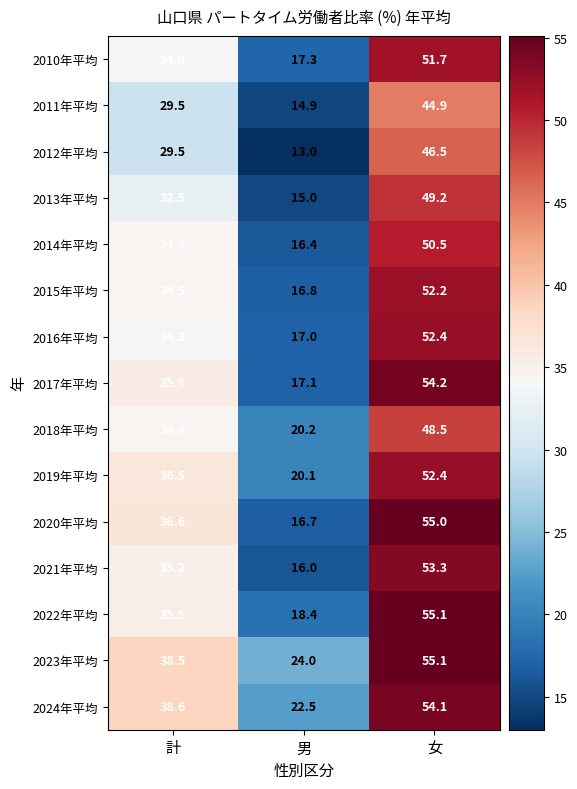

What is the approximate value of 2023年平均 at 計?

38.5